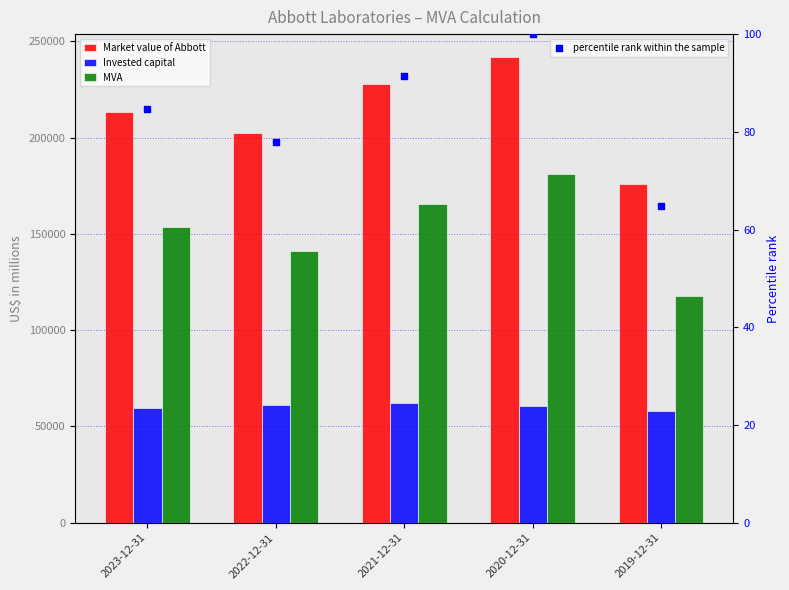

Which series contains the lowest Y value?

percentile rank within the sample